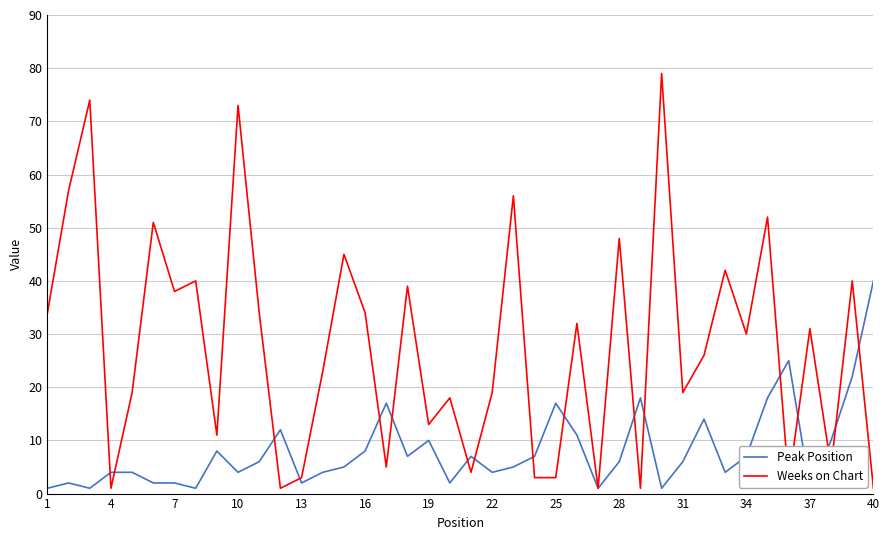

How many lines are shown in the chart?

2